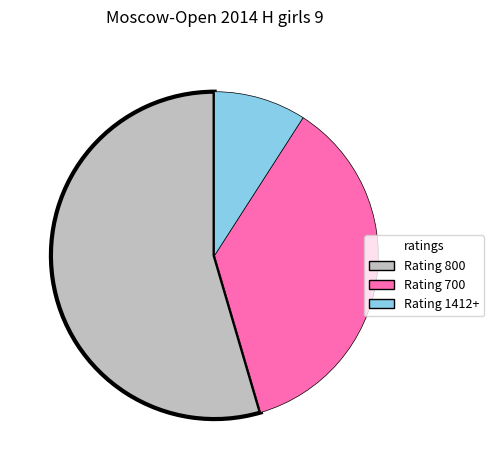

Is the sum of Rating 800 and Rating 700 greater than half?

Yes